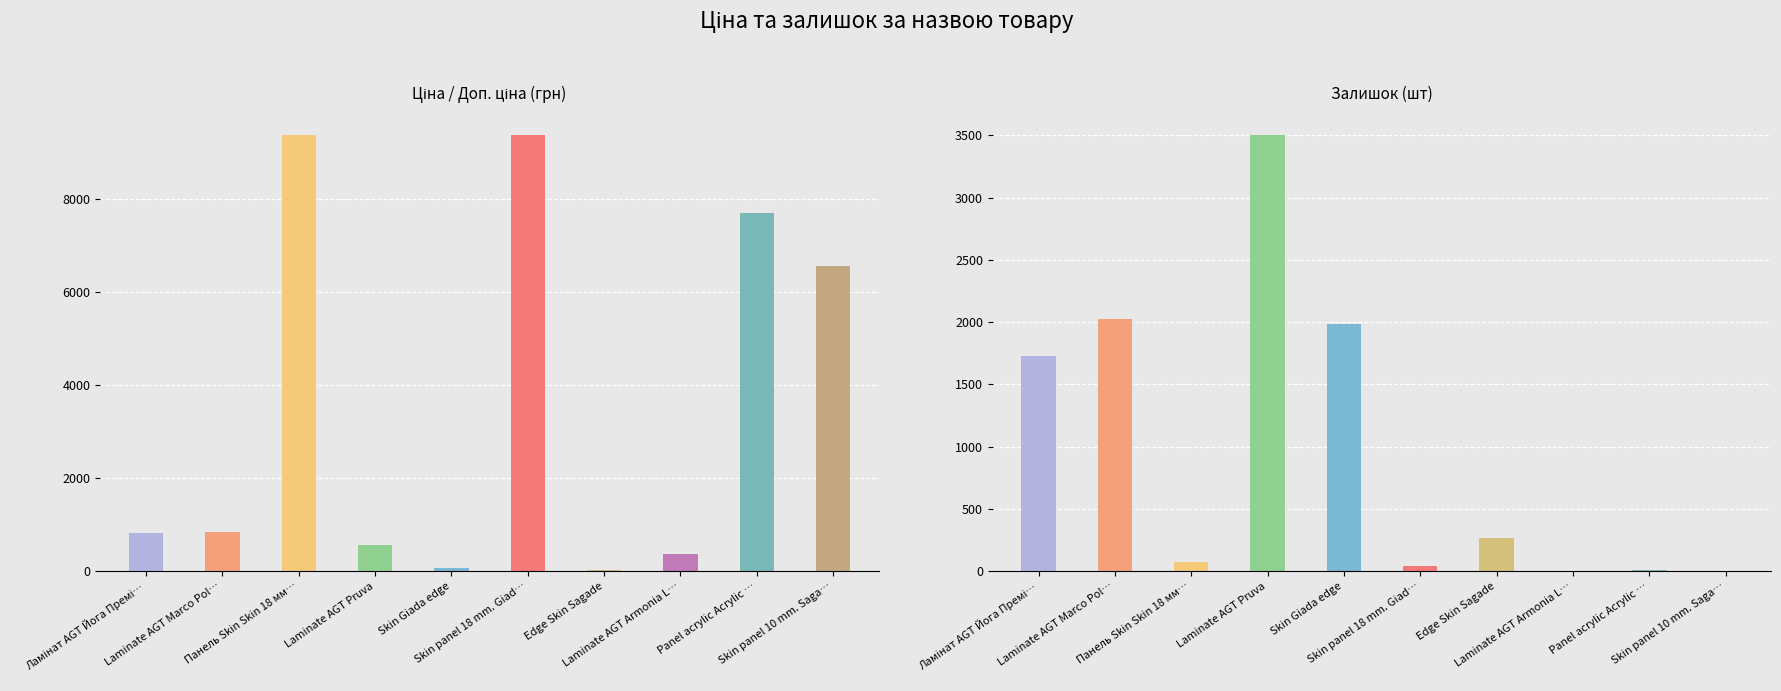

What are all the series names shown in the legend?

Ціна, Доп. ціна, Залишок